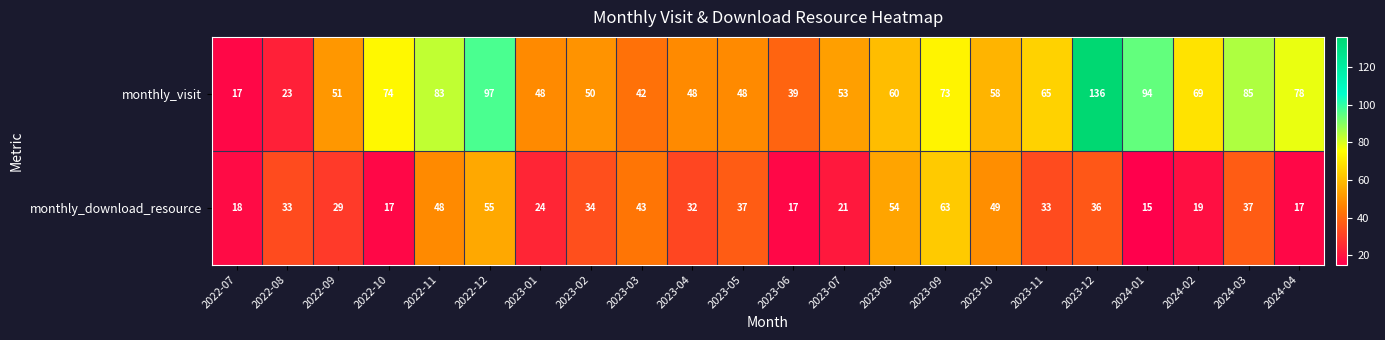

At which category is the sum across all series the highest?

2023-12